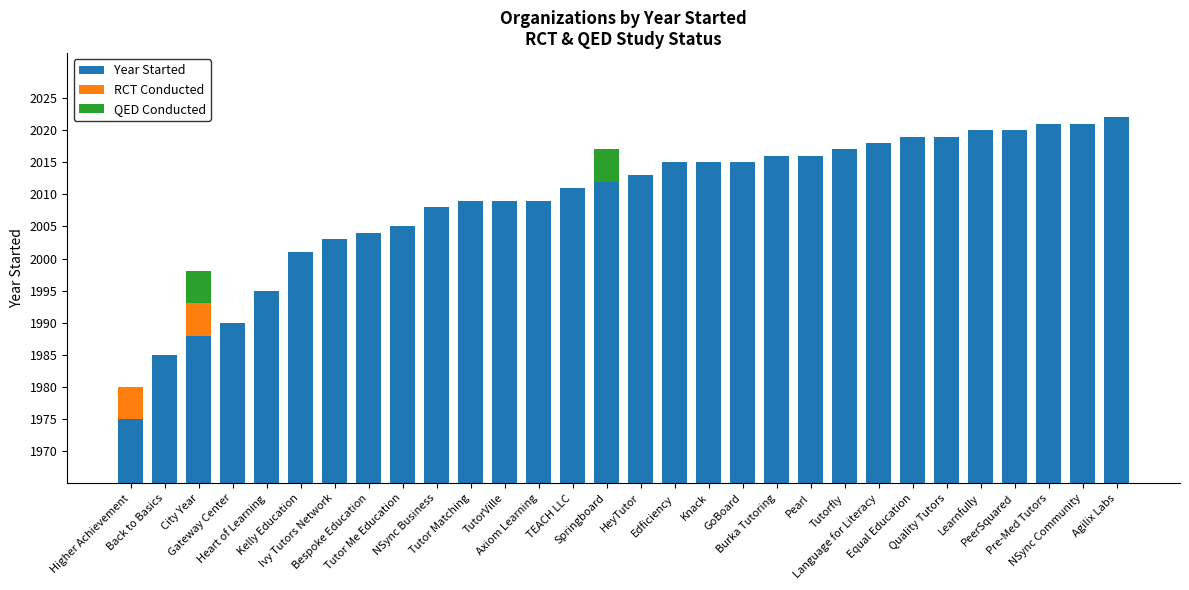

Which has a higher value, Knack or GoBoard?

Knack